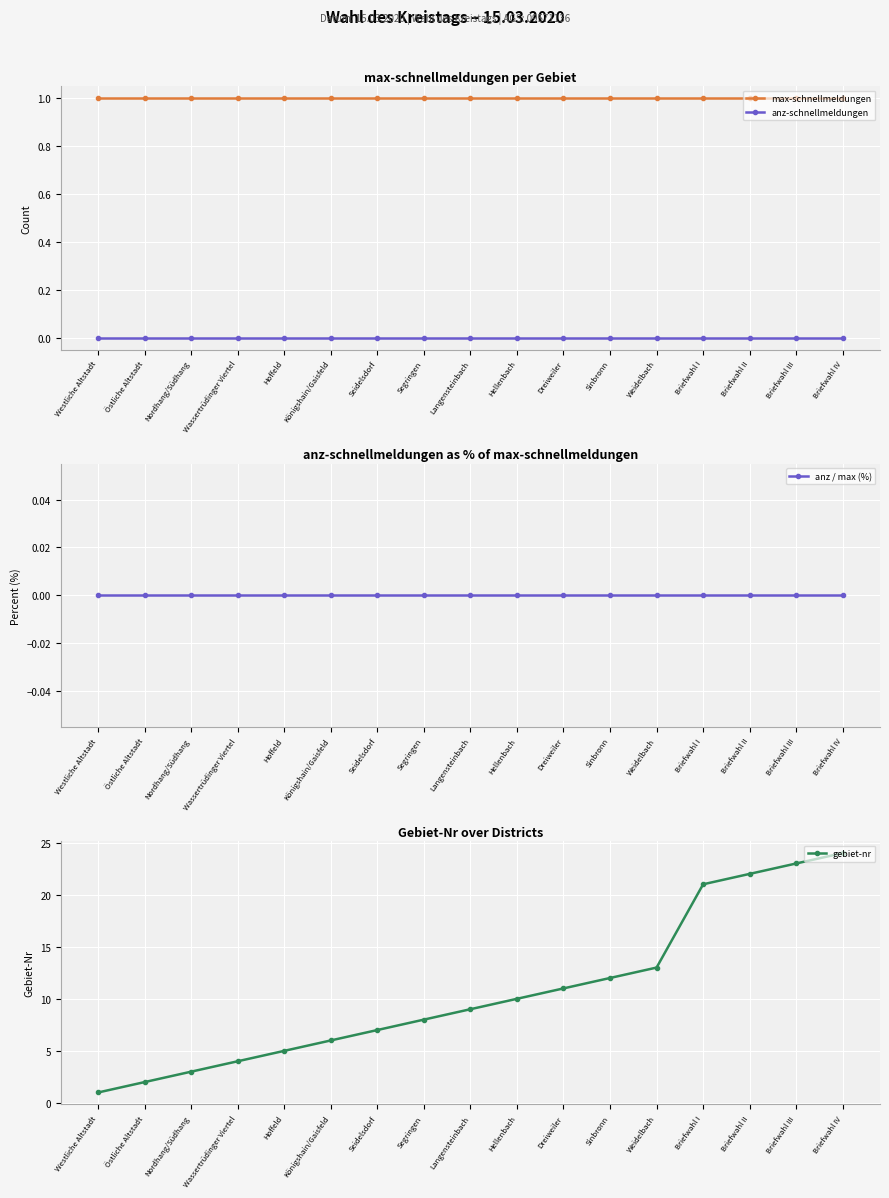

At which label is anz / max (%) closest to 0?

Westliche Altstadt